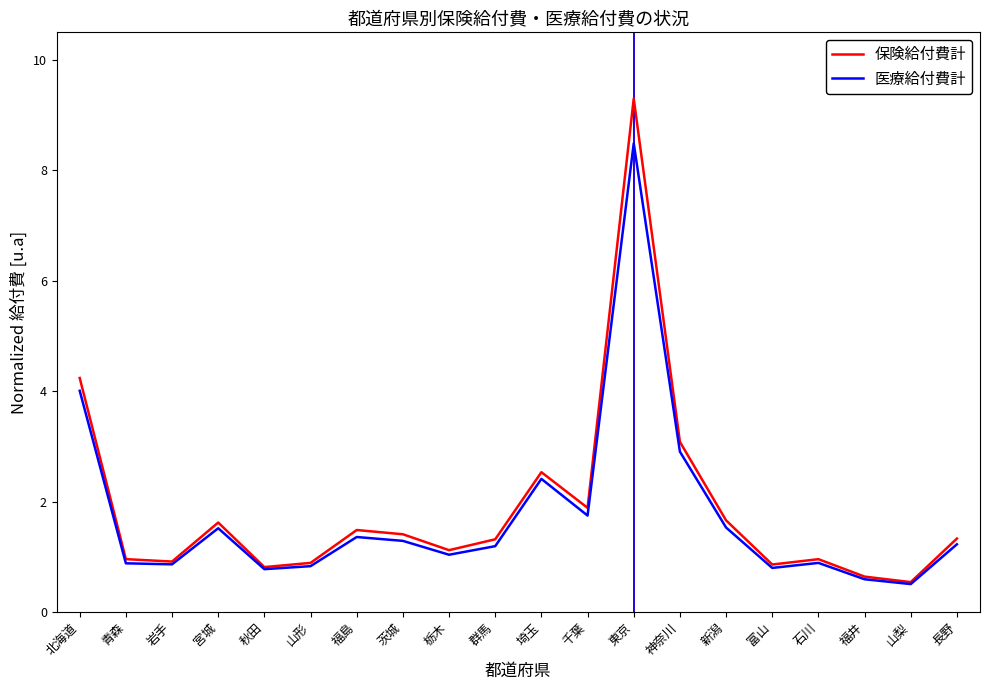

What position from the left is 千葉?

12